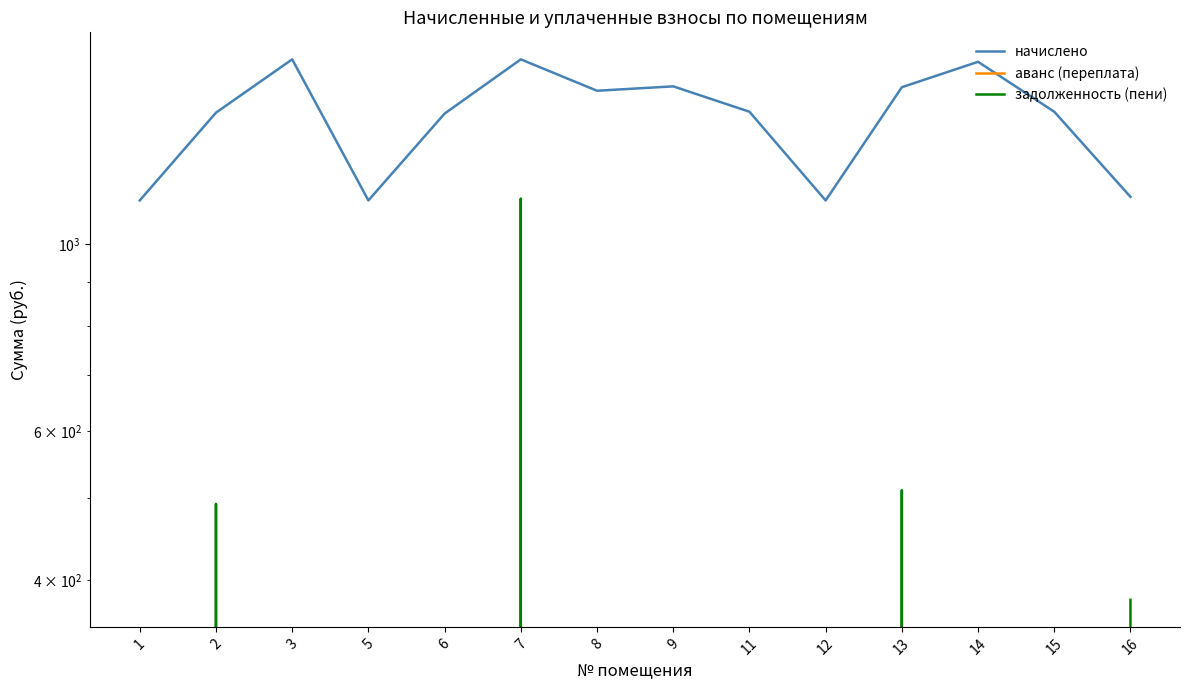

Where is the first local minimum for аванс (переплата)?

7